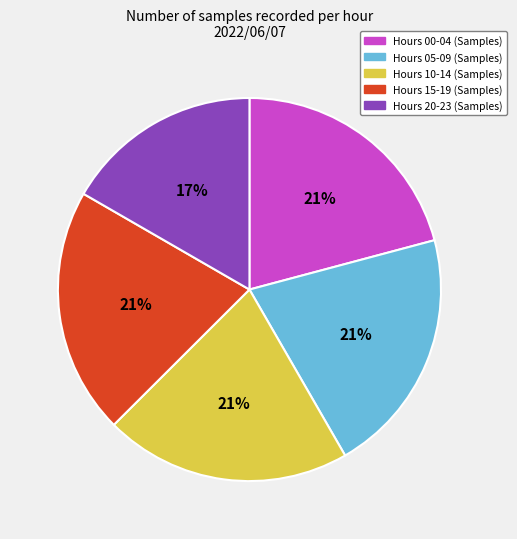

To the nearest percent, what is the average slice percentage?

20%